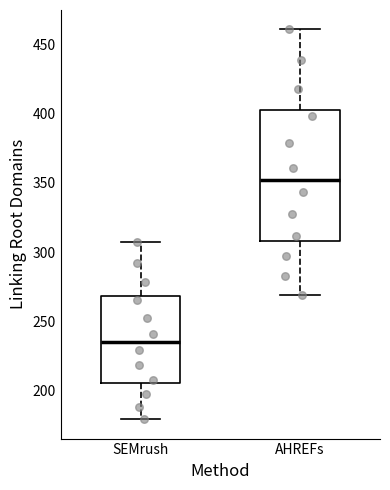

Which box's median line is the highest?

AHREFs